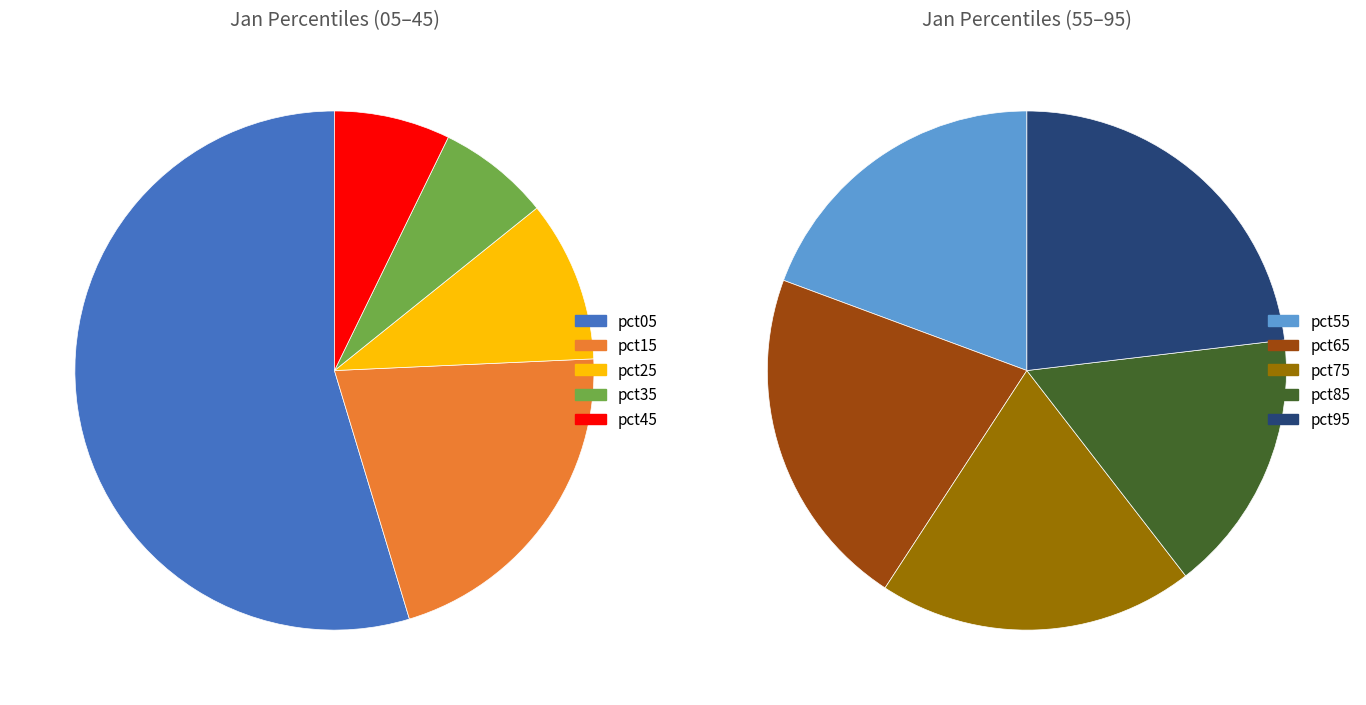

Which slice is the largest?

pct05